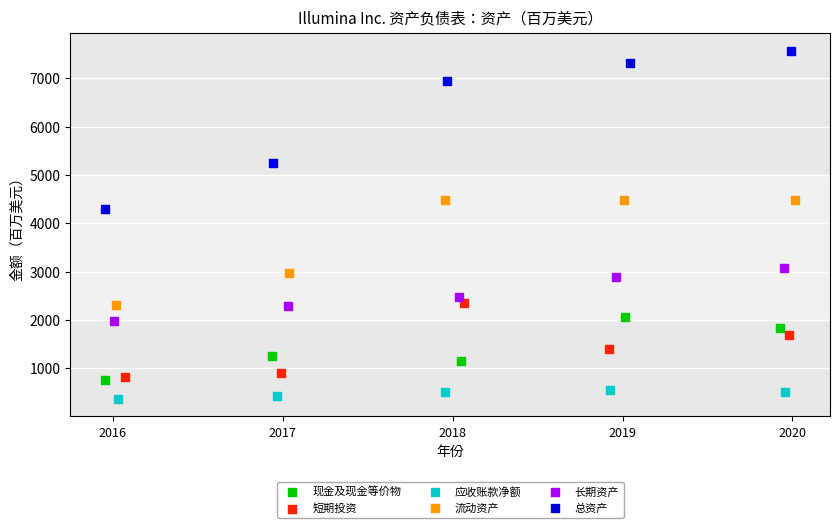

Which series reaches the maximum Y coordinate?

总资产